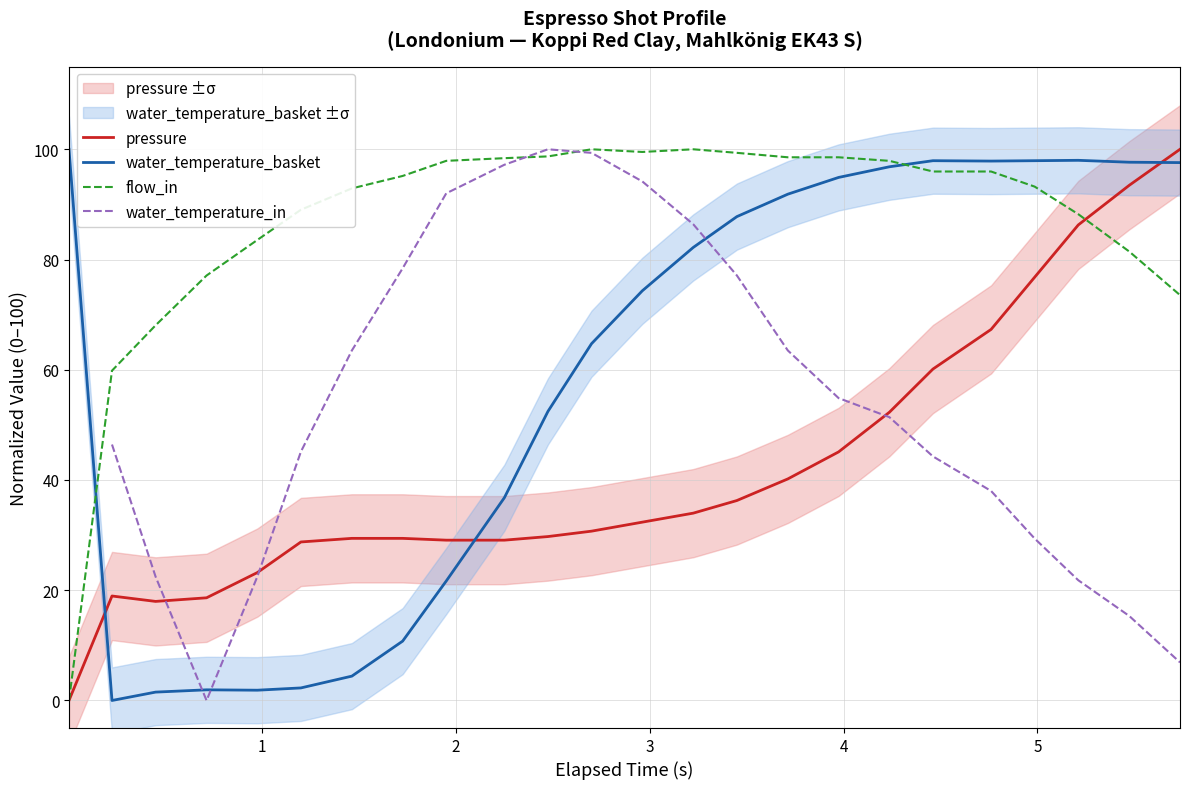

What are all the series names shown in the legend?

pressure, water_temperature_basket, flow_in, water_temperature_in